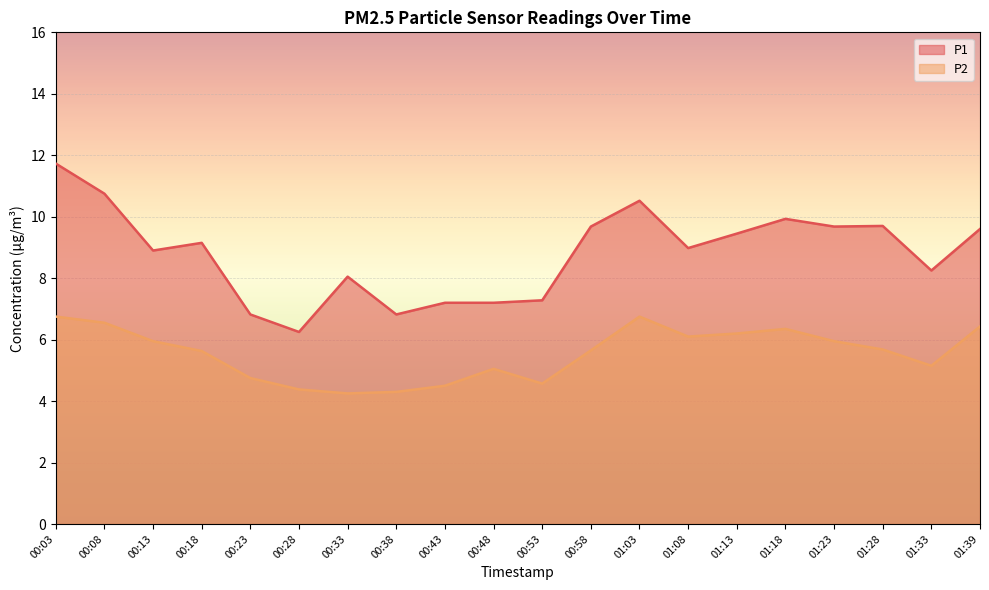

What is the total value across all series at 00:43?

11.7